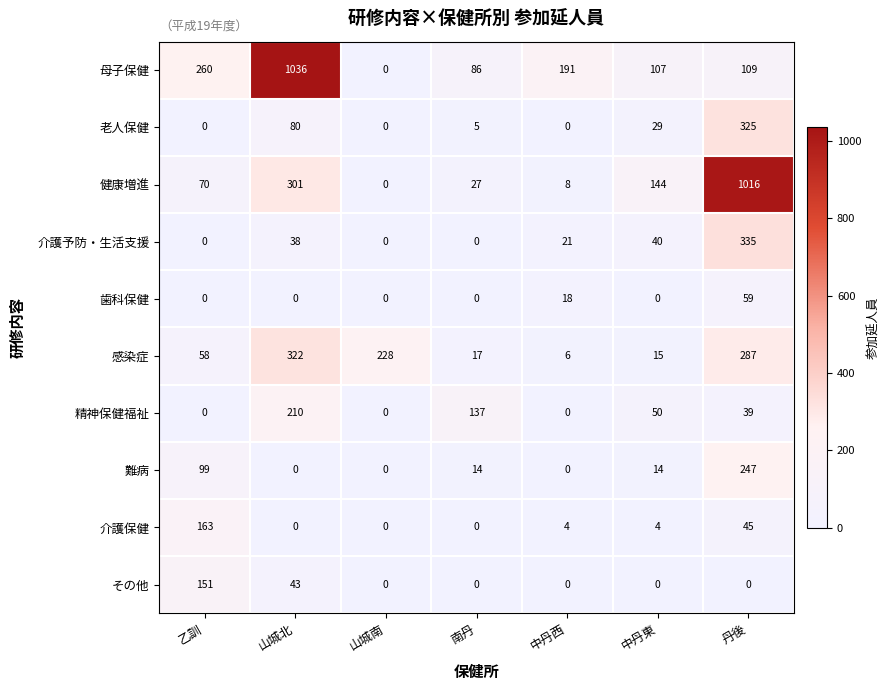

What is the maximum value for 老人保健?

325